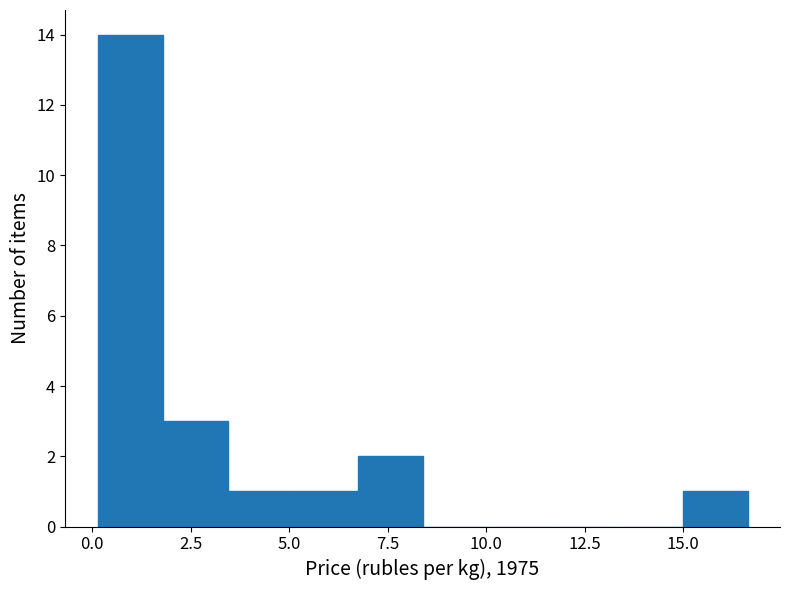

Around what value on the x-axis is the tallest bar? Give the approximate position of its centre, as read against the axis.

1.0